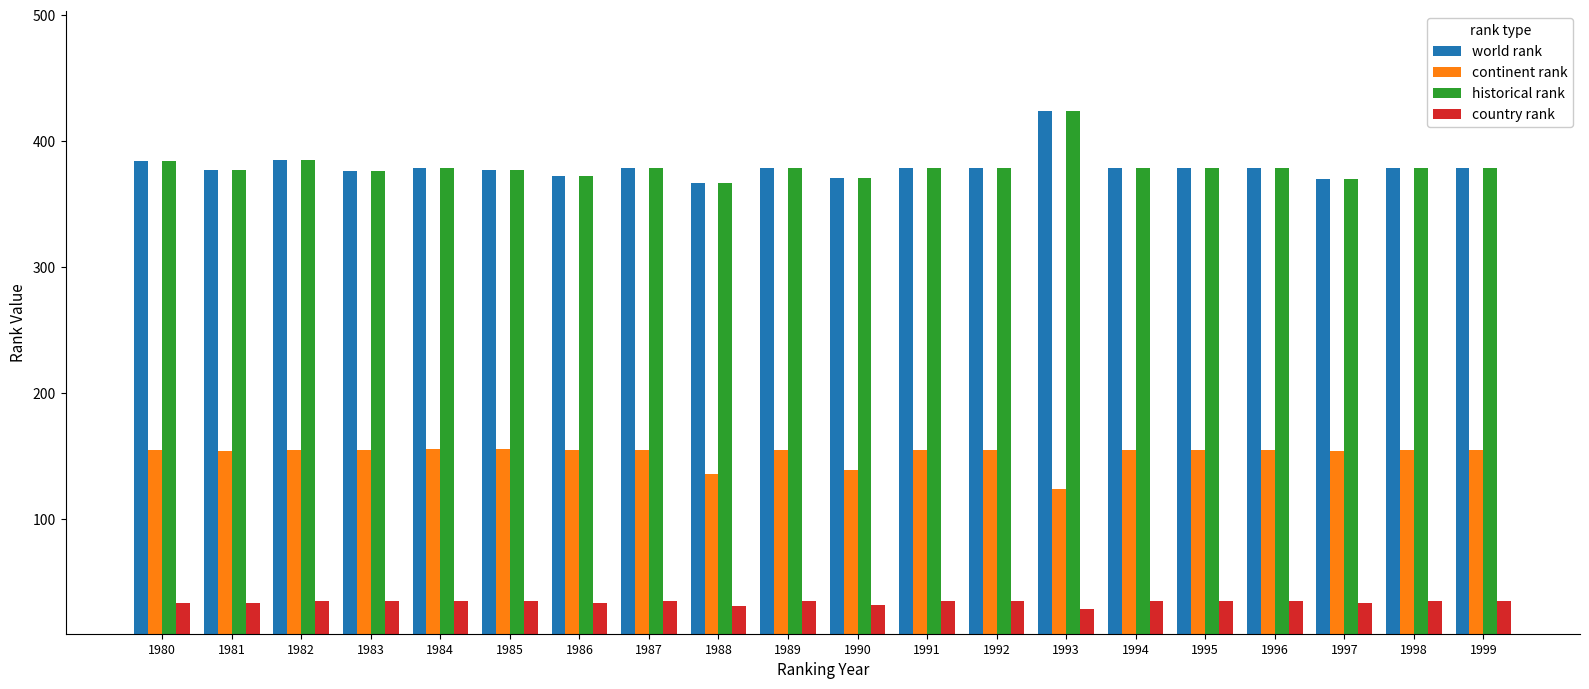

The world rank series shows 367 at 1988. True or false?

True